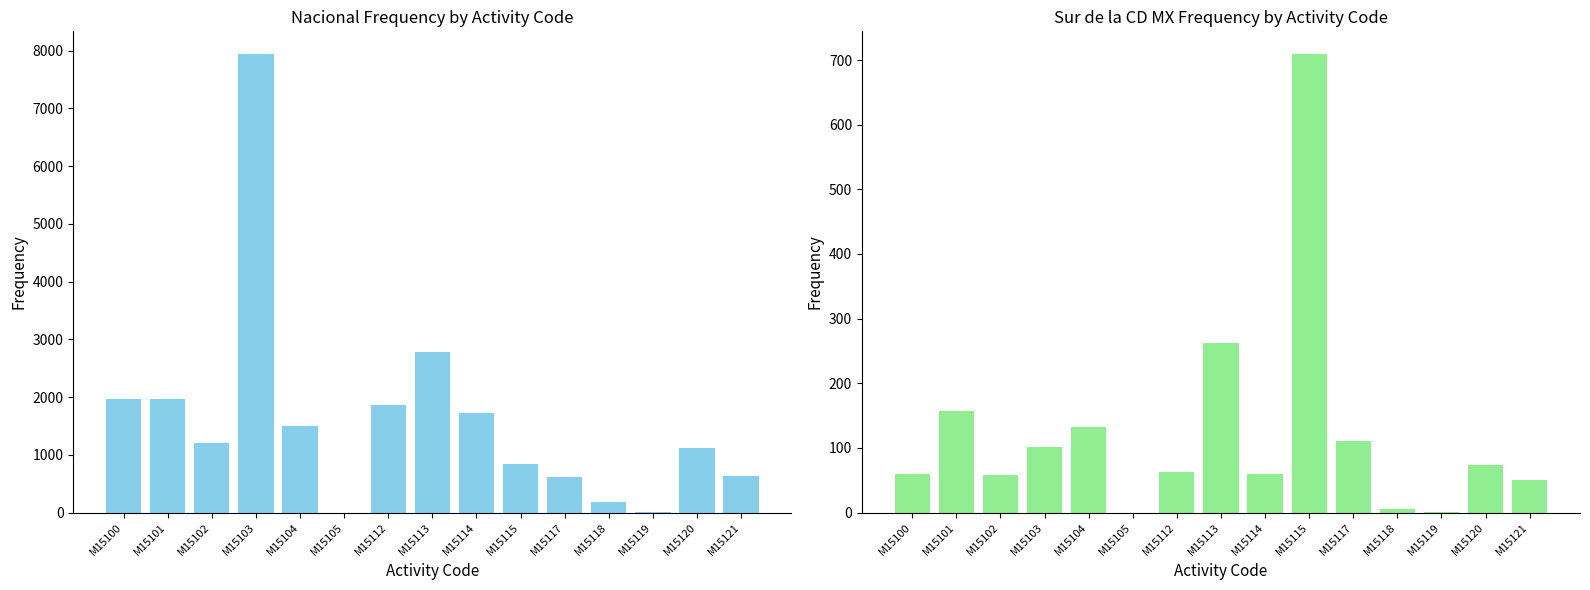

Rank the series by their maximum value, from lowest to highest.

Sur de la CD MX, Nacional